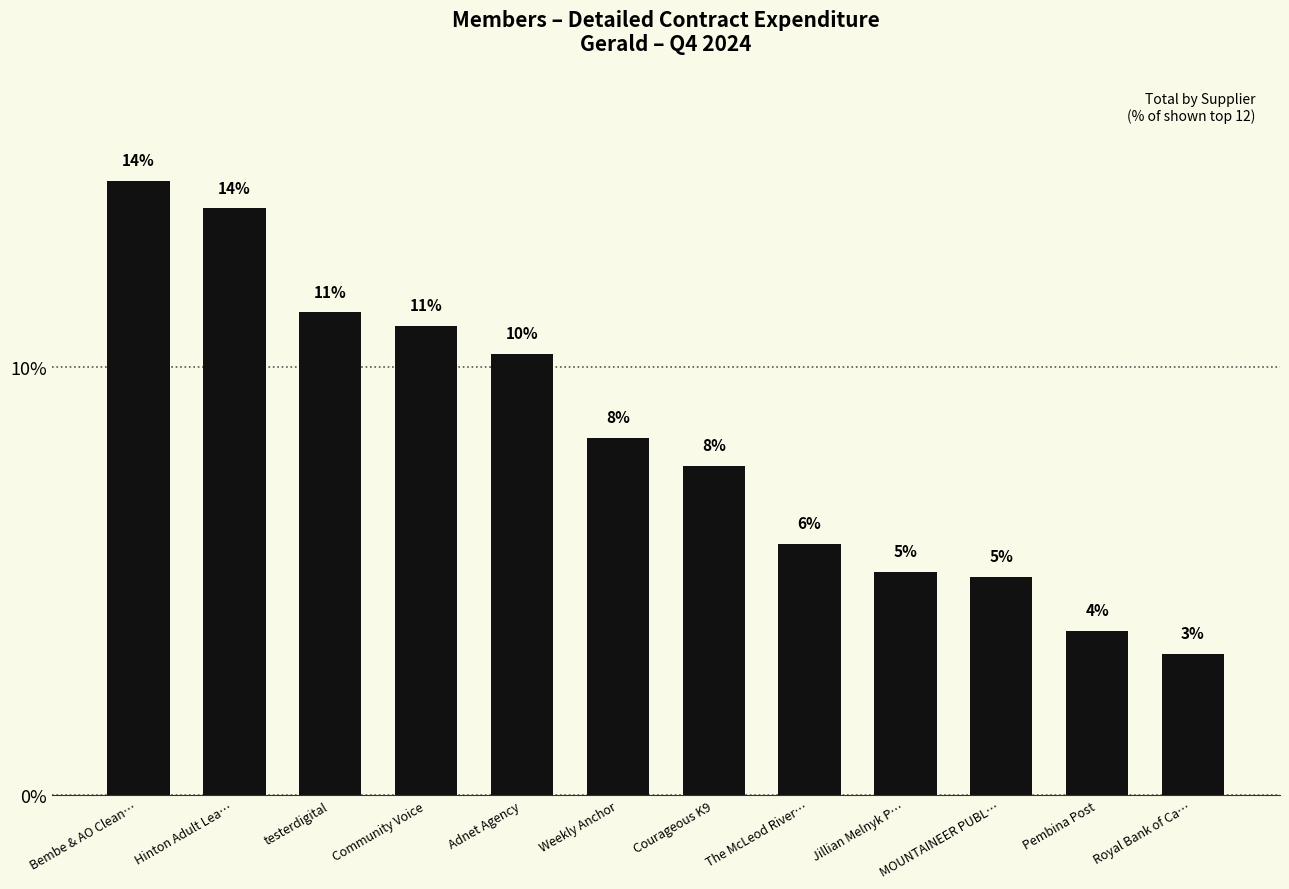

The value at Pembina Post is 5.6. True or false?

False